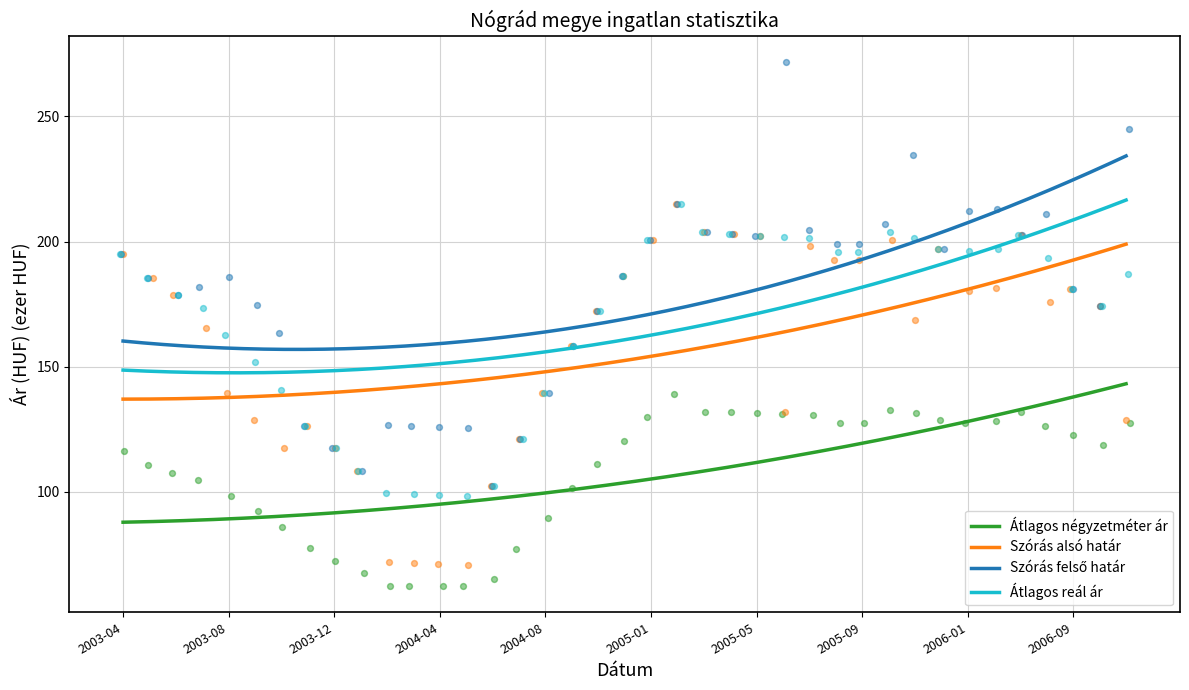

What is the total value across all series at 2003-05?

667.5